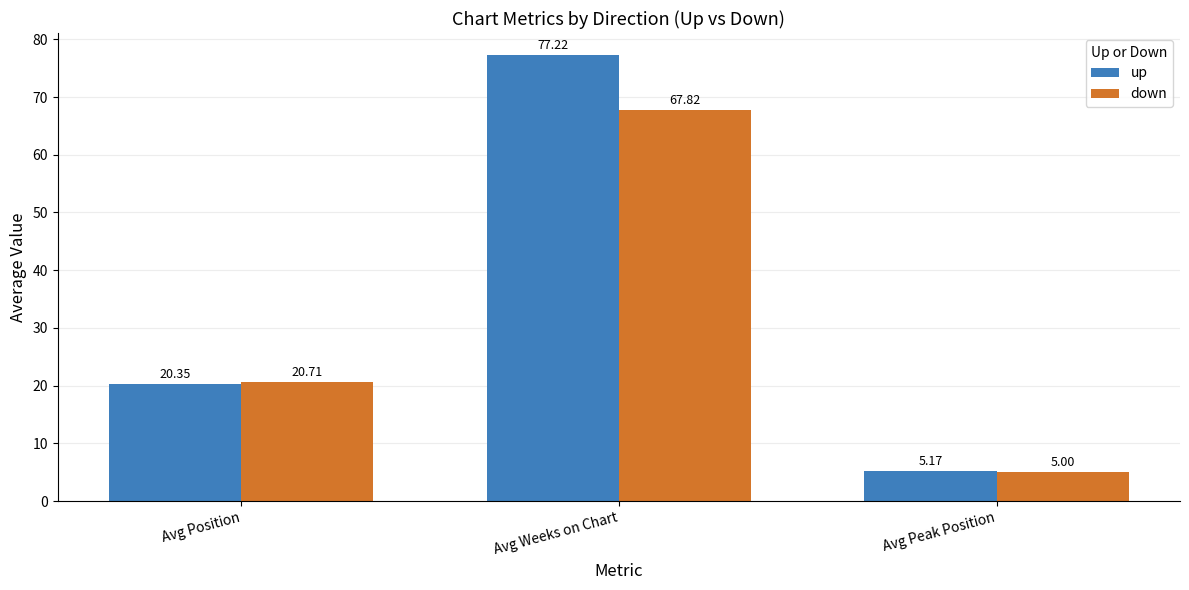

Where is down nearest to the value 36?

Avg Position